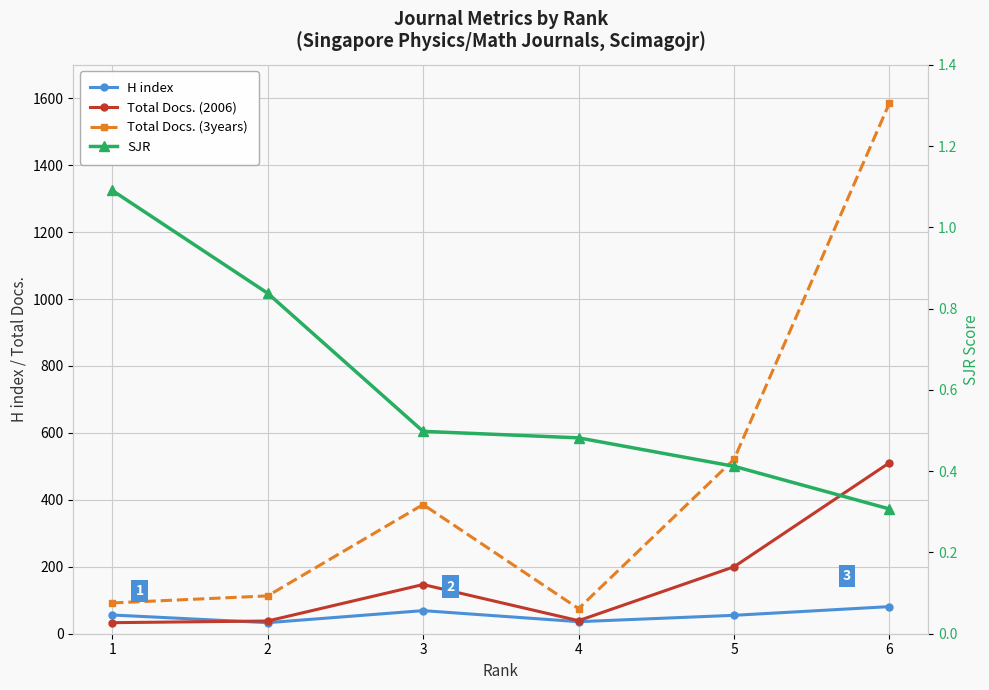

How many categories are shown in the chart?

6